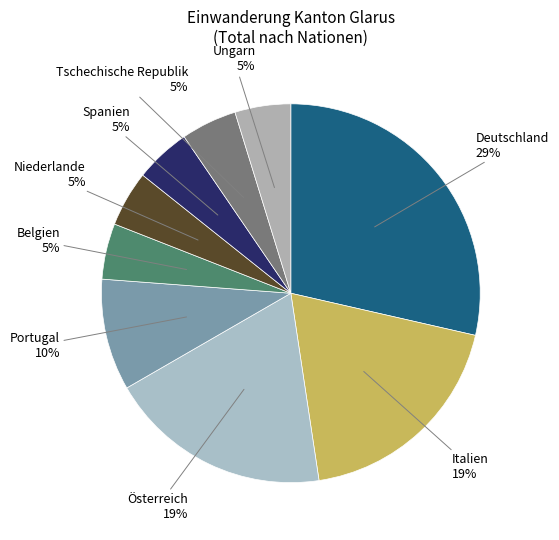

To the nearest percent, what is the average slice percentage?

11%